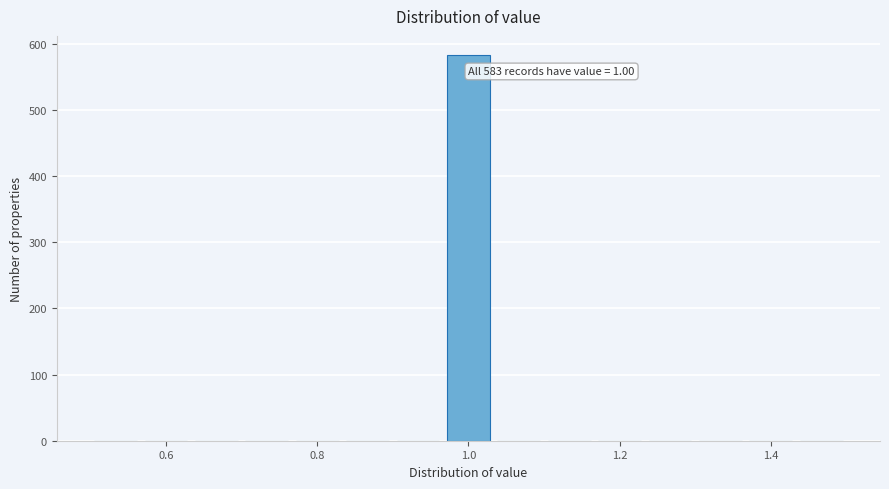

Read against the x-axis, roughly where is the centre of the tallest bar?

1.00